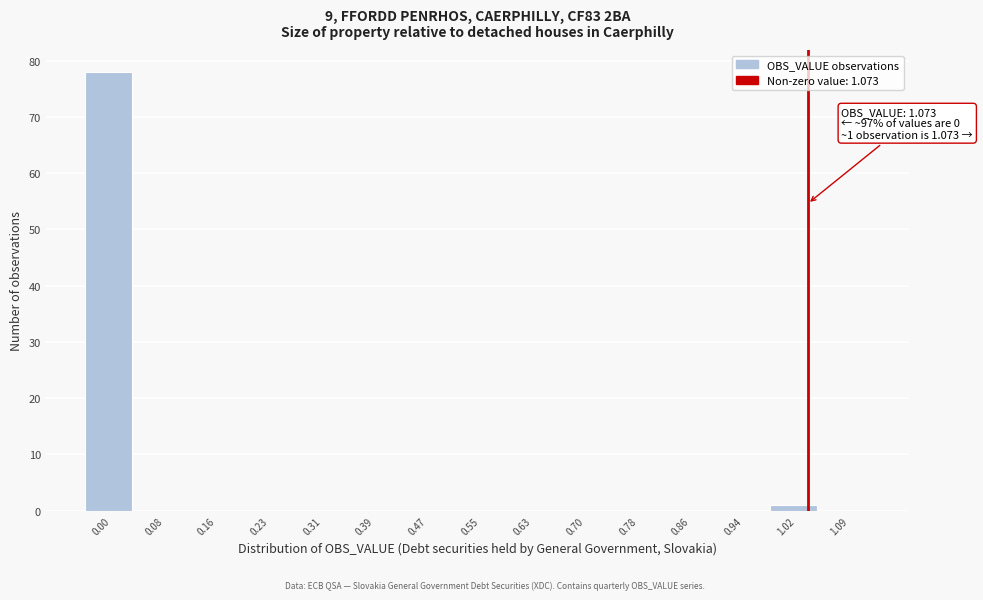

Reading left to right, list all the values displayed in this chart.

0.00=78	0.08=0	0.16=0	0.23=0	0.31=0	0.39=0	0.47=0	0.55=0	0.63=0	0.70=0	0.78=0	0.86=0	0.94=0	1.02=1	1.09=0